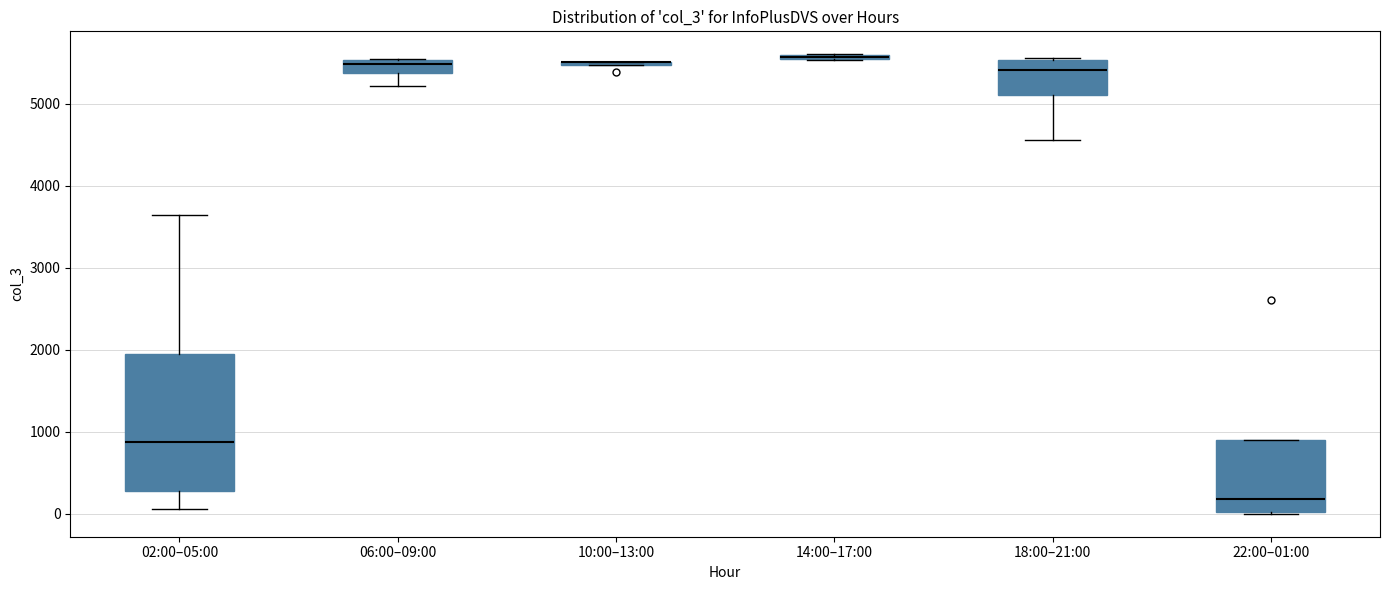

Where does the median line of the box for 22:00–01:00 sit on the y-axis? The values are not printed on the chart, so give them approximately, as read against the axis.

200